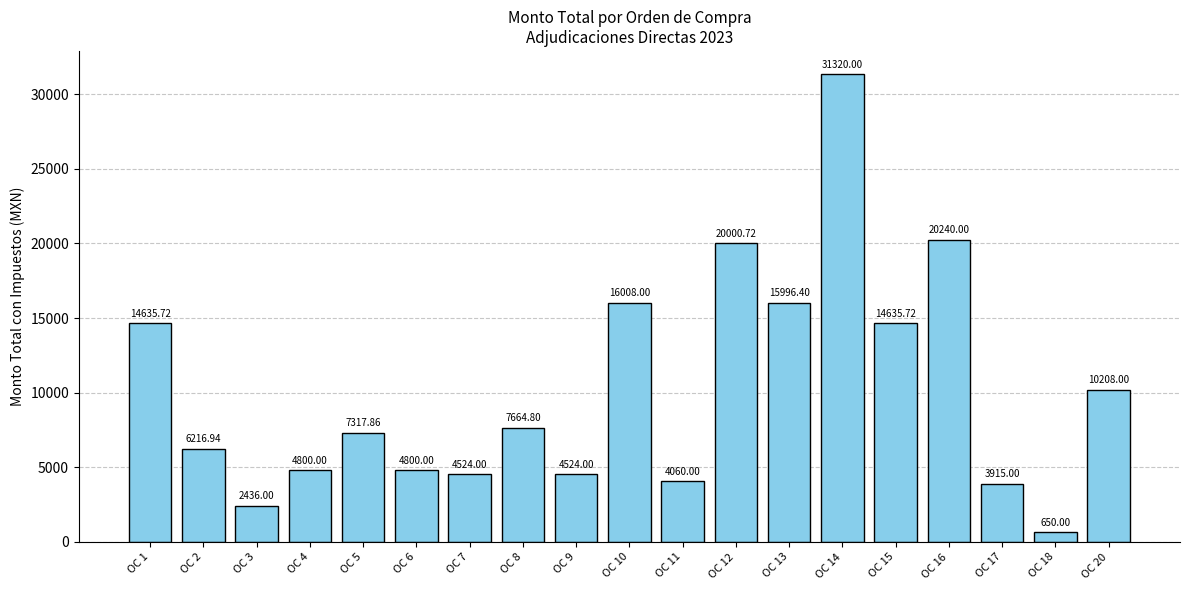

Between OC 8 and OC 18, which is larger?

OC 8